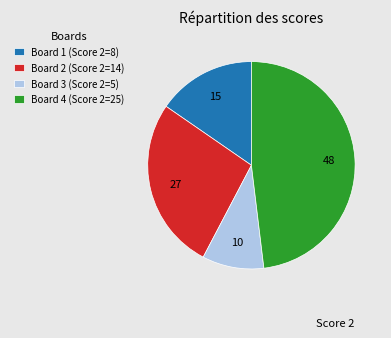

Is the sum of Board 3 (Score 2=5) and Board 2 (Score 2=14) greater than half?

No